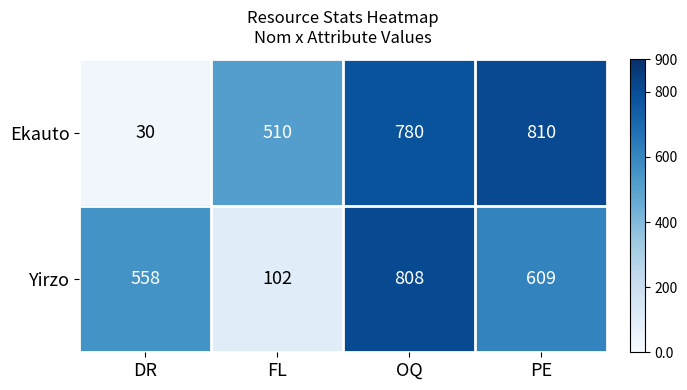

Reading right to left, transcribe all the data shown in this chart.

Ekauto: 810	780	510	30
Yirzo: 609	808	102	558